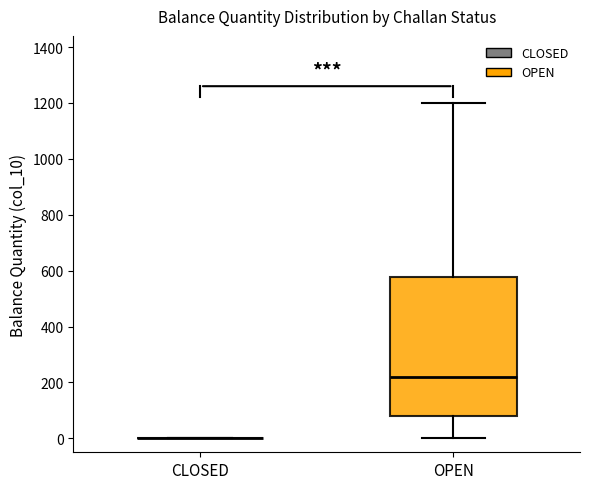

Reading left to right, read every box against the y-axis: the position of its median line, the range the box covers, and the ends of its whiskers. The values are not printed on the chart, so give them approximately, as read against the axis.

CLOSED: box collapsed to a line at 0, whiskers 0 to 0
OPEN: median 220, box 80 to 580, whiskers 0 to 1200